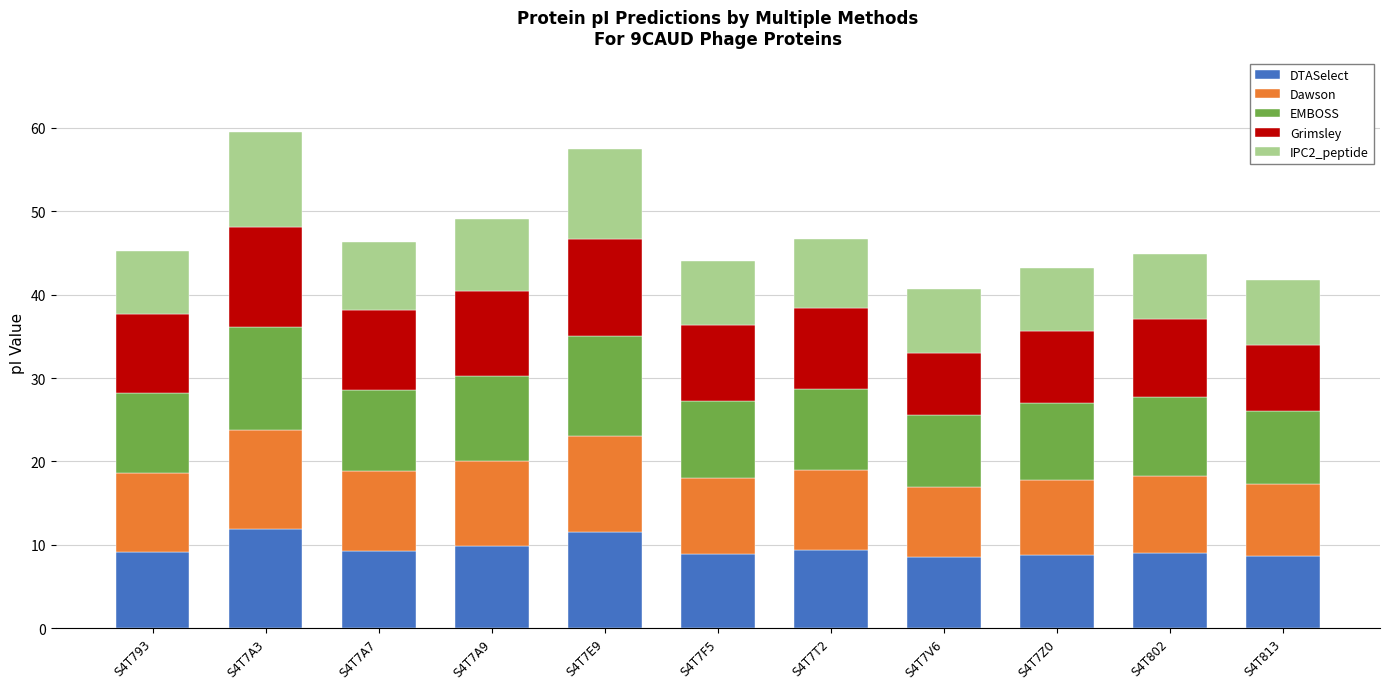

Are the bars horizontal?

No